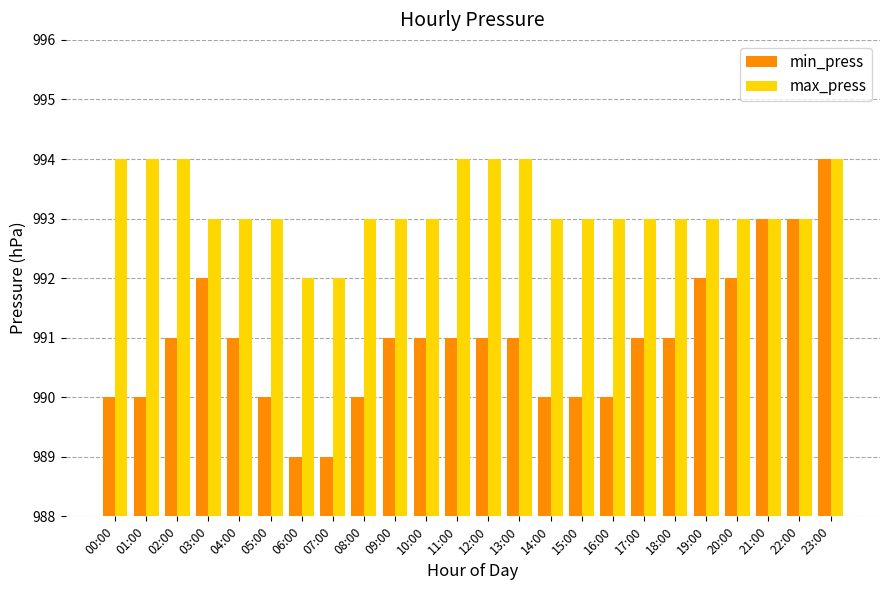

Which series has the largest total across all categories?

max_press